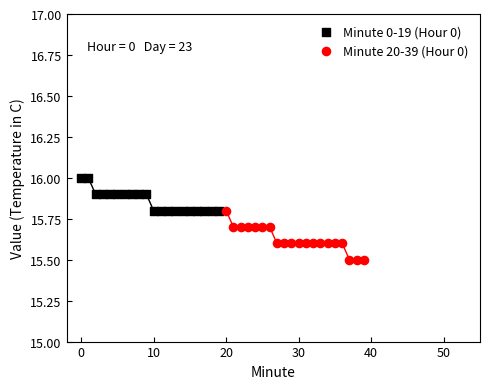

What are all the series names shown in the legend?

Minute 0-19 (Hour 0), Minute 20-39 (Hour 0)